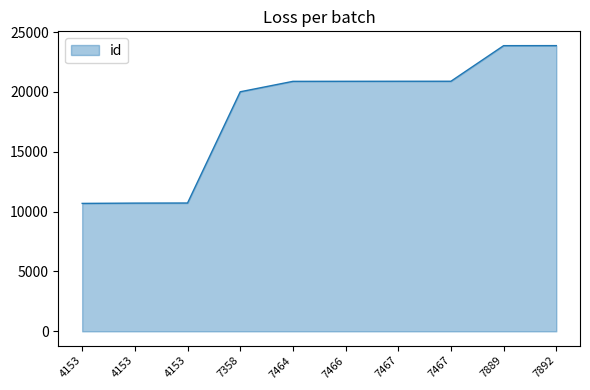

Reading right to left, what are all the values shown in this chart?

7892=23869	7889=23866	7467=20892	7467=20891	7466=20888	7464=20884	7358=20013	4153=10720	4153=10712	4153=10688